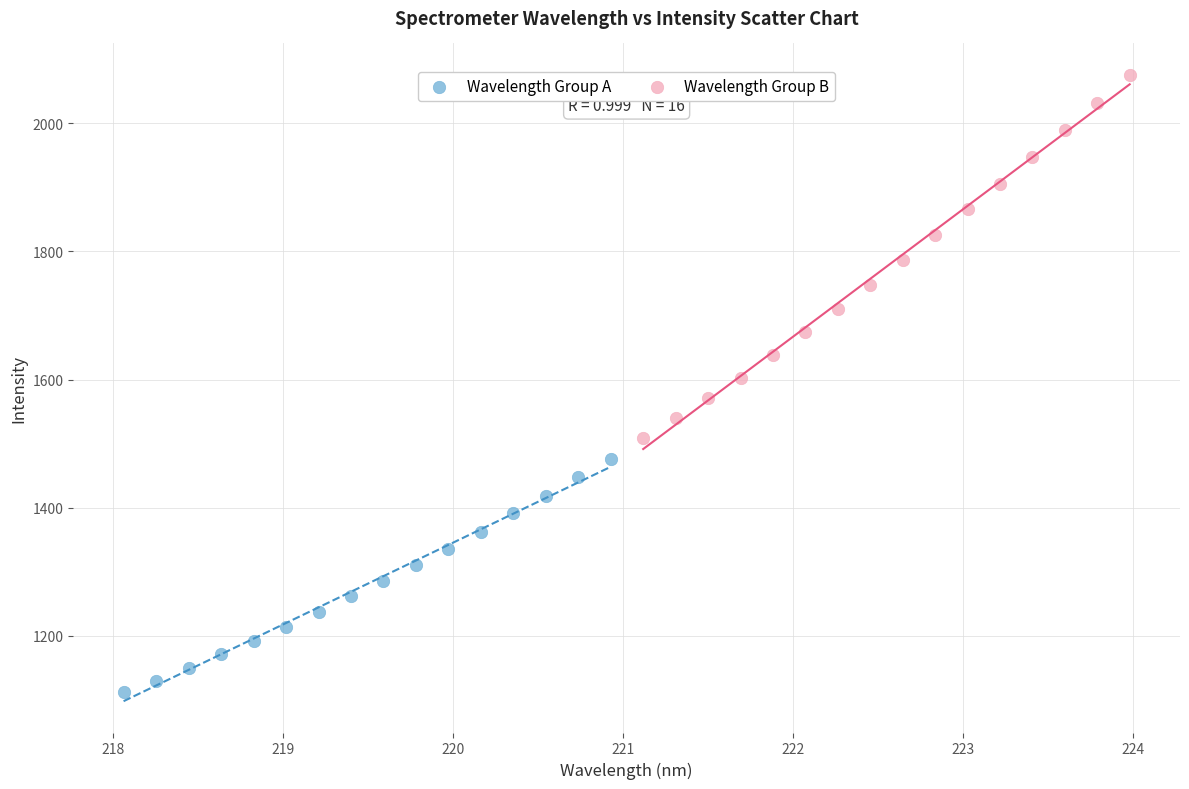

Which series contains the lowest Y value?

Wavelength Group A